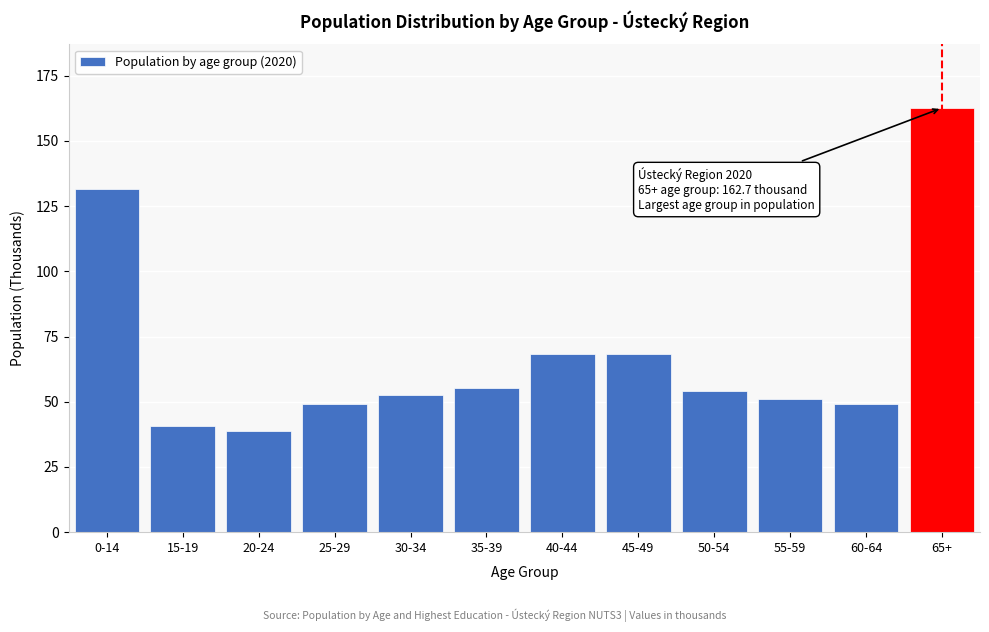

The value at 25-29 is 14.2. True or false?

False